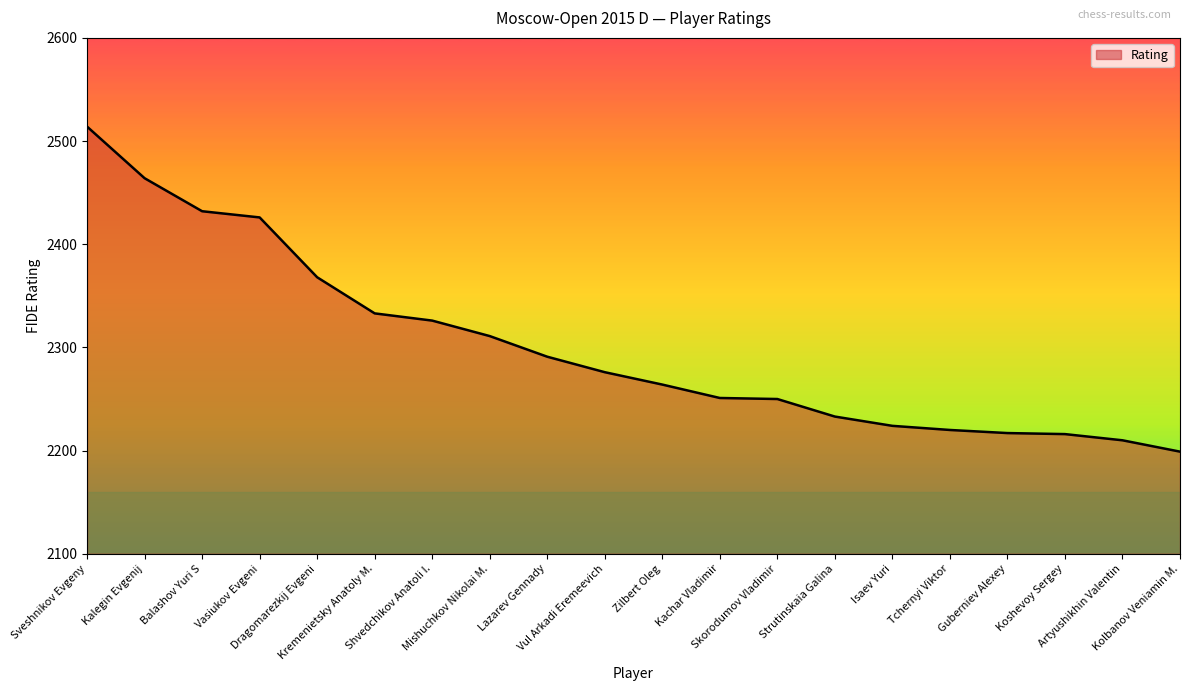

What is the minimum value shown in the chart?

2199